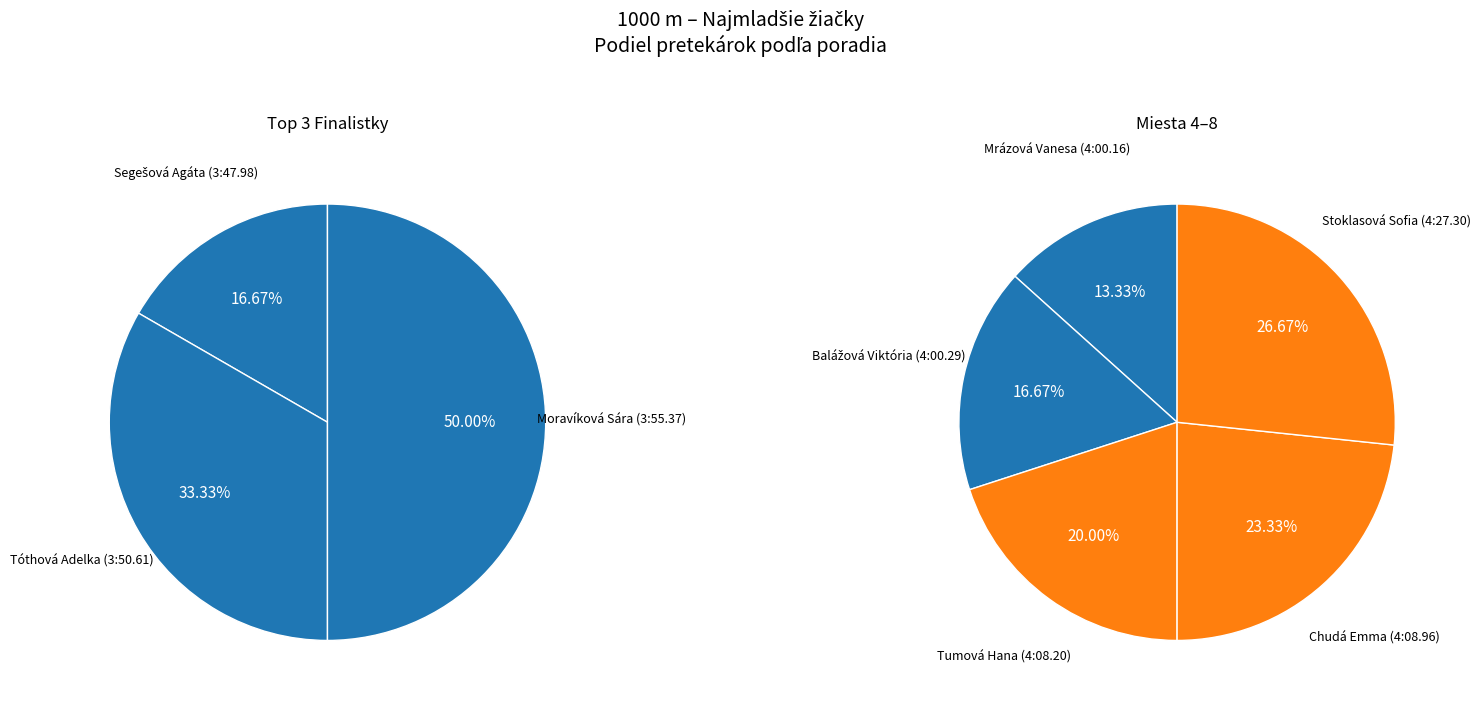

Is there any slice that represents more than half of the pie?

No